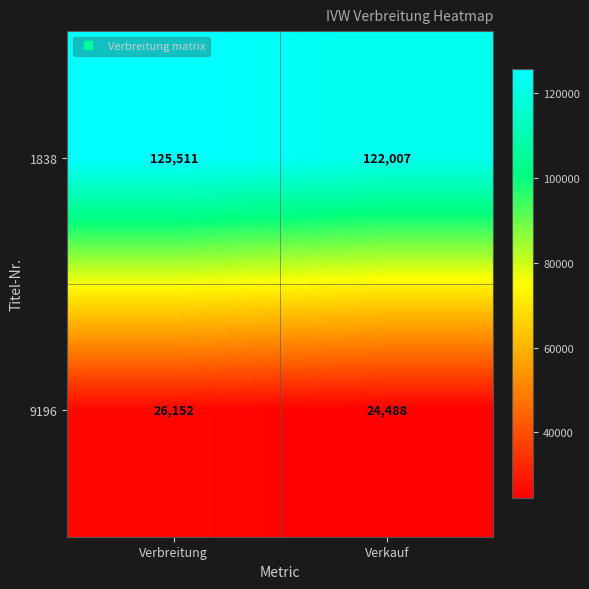

What is the total value across all series at Verbreitung?

151663